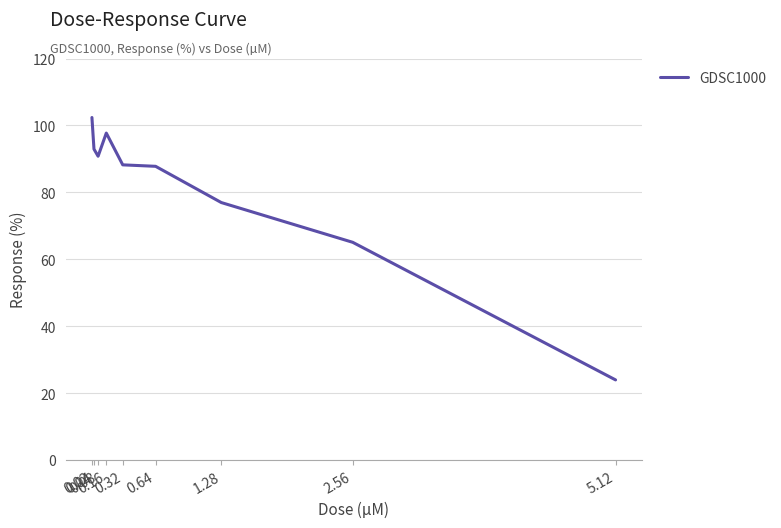

What is the greatest value displayed?

102.4